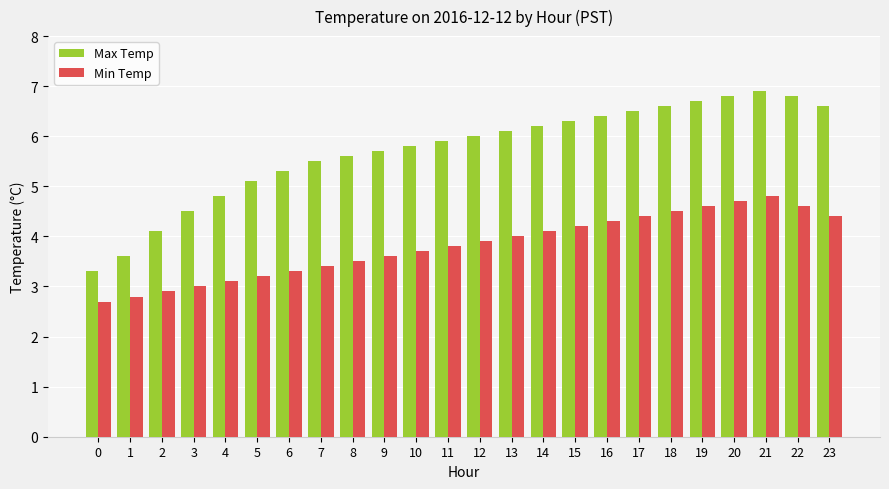

What is the approximate value of Max Temp at 11?

5.9